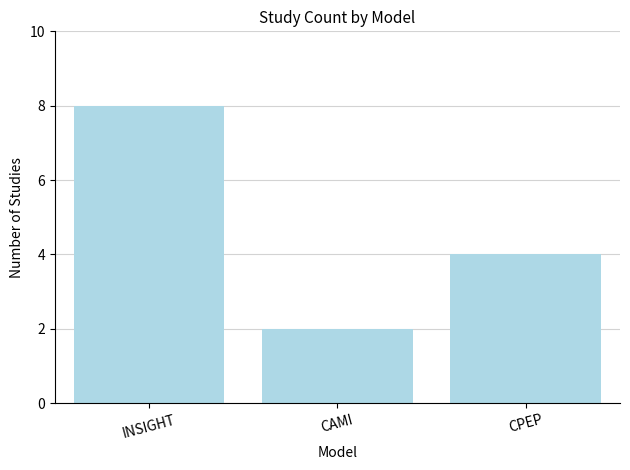

Reading right to left, list all the values displayed in this chart.

CPEP=4	CAMI=2	INSIGHT=8